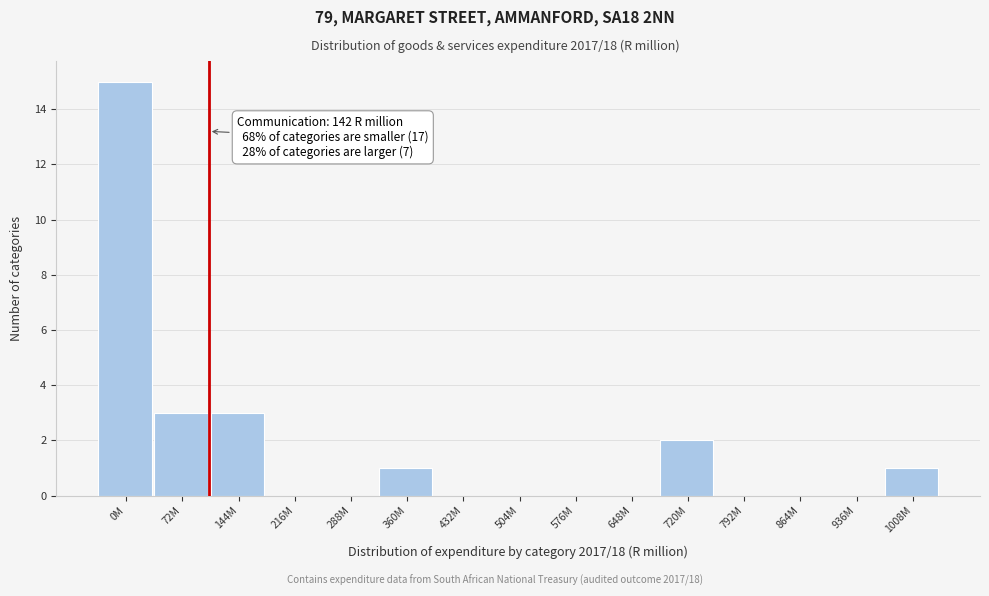

Reading left to right, list all the values displayed in this chart.

0M=15	72M=3	144M=3	216M=0	288M=0	360M=1	432M=0	504M=0	576M=0	648M=0	720M=2	792M=0	864M=0	936M=0	1008M=1